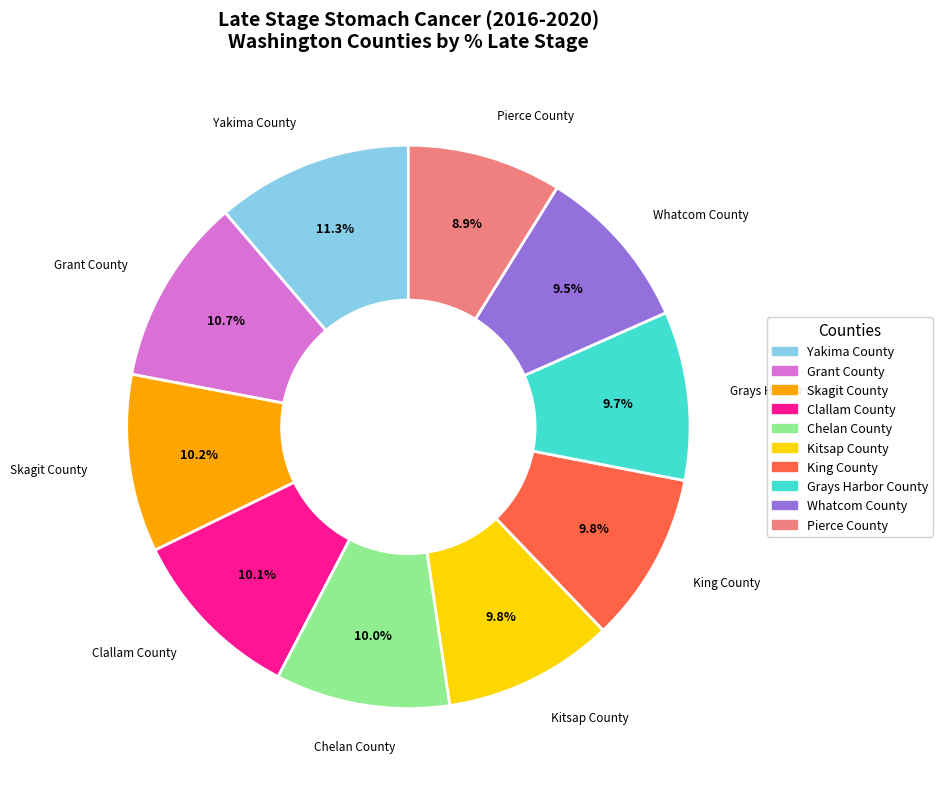

What percentage is NOT represented by Whatcom County?

90.5%